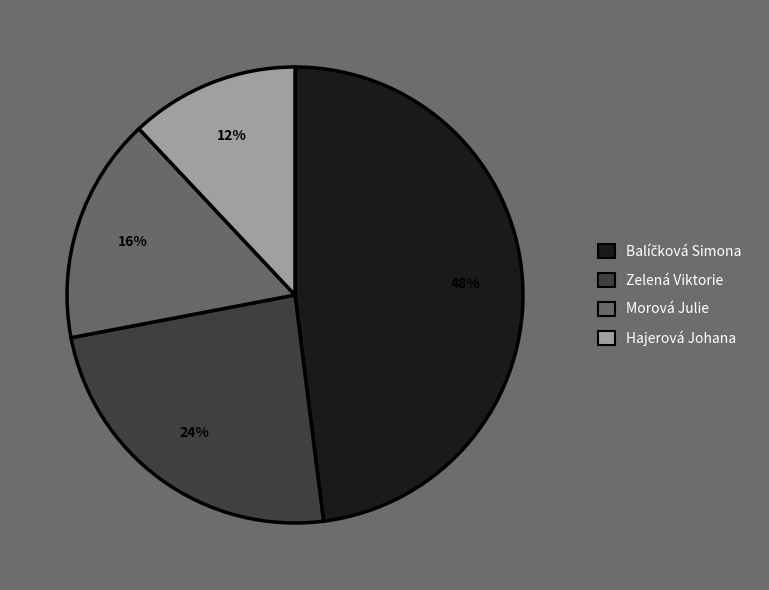

Do Zelená Viktorie and Morová Julie together represent more than half of the pie?

No